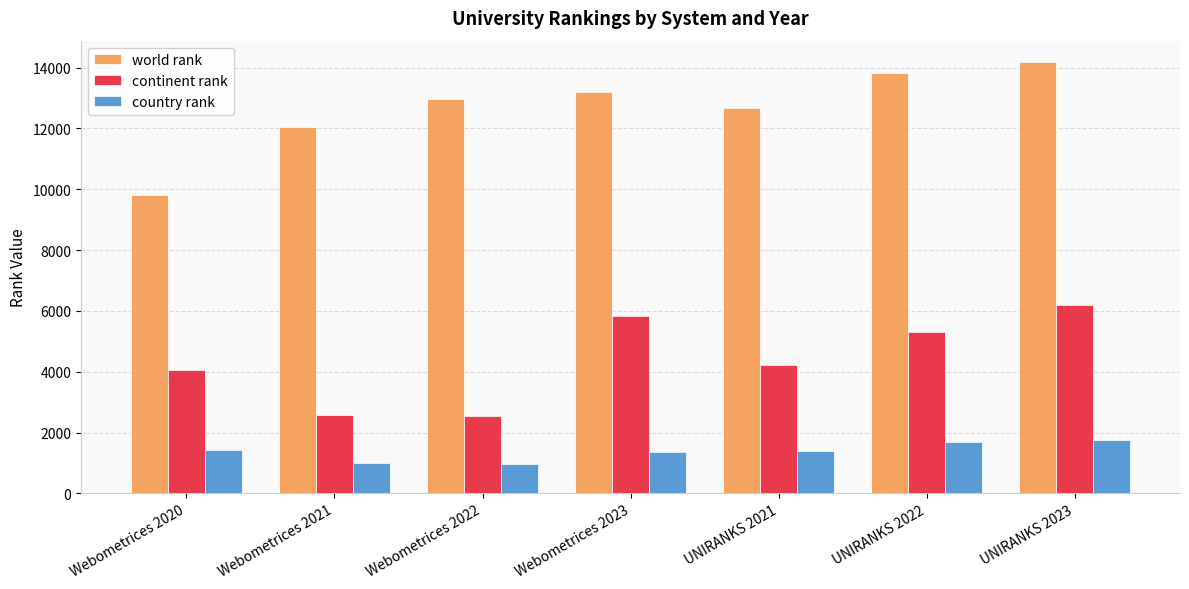

Which series has the widest spread of values?

world rank